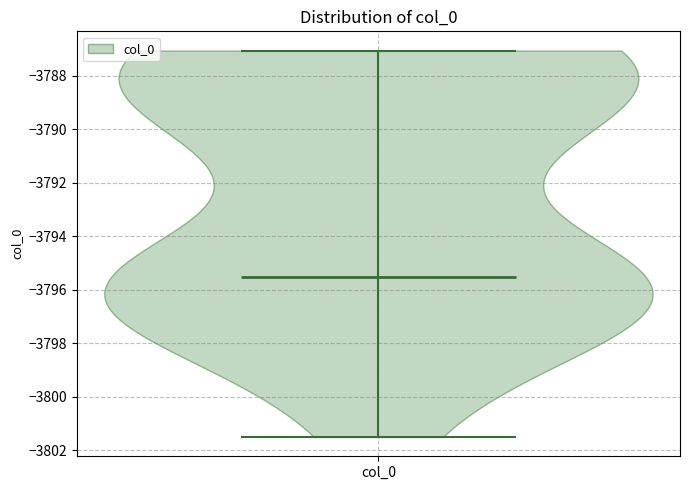

Read this violin plot against the y-axis: where its median line is, and the lowest and highest points the violin reaches. The values are not printed on the chart, so give them approximately, as read against the axis.

median line -3795.6, lowest point -3801.6, highest point -3787.0